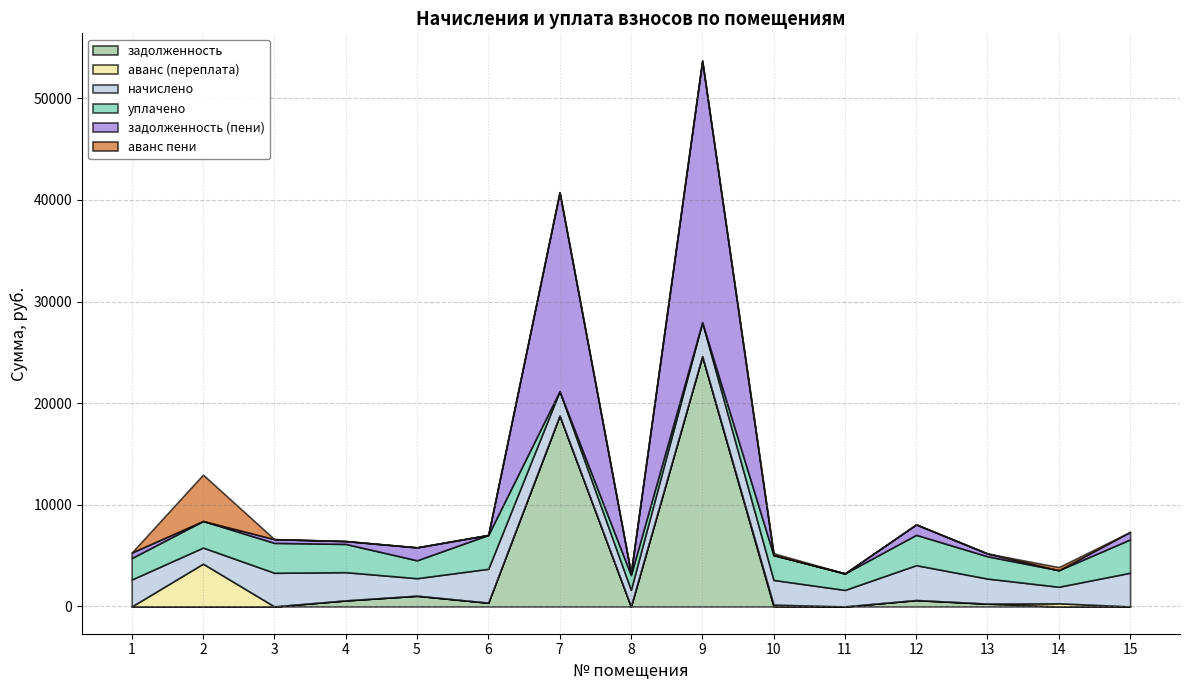

What is the difference between the second highest and second lowest values in the начислено series?

1707.5